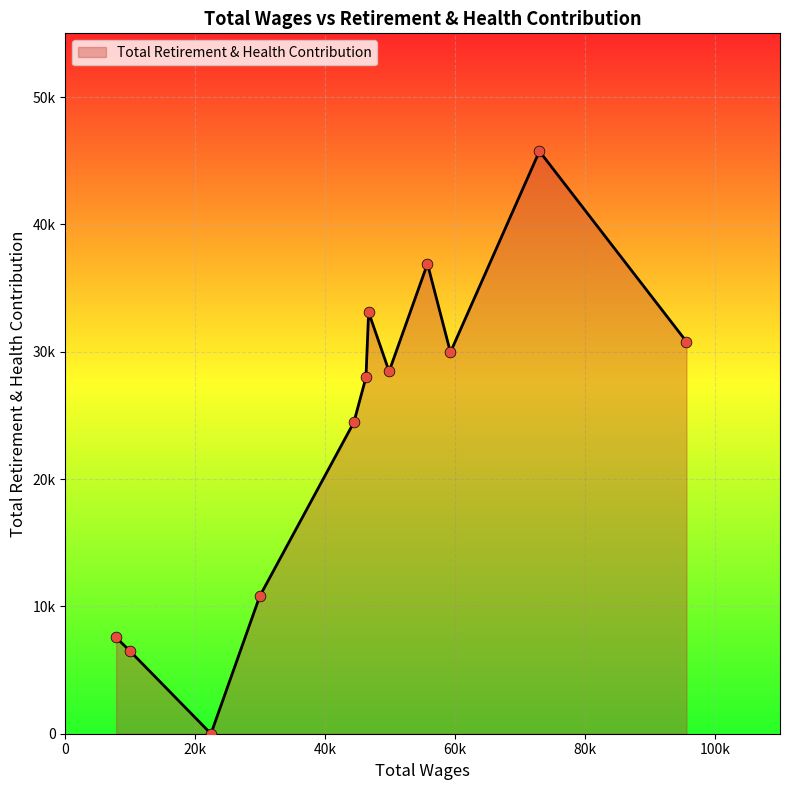

Is this an area chart (filled region under the line)?

Yes